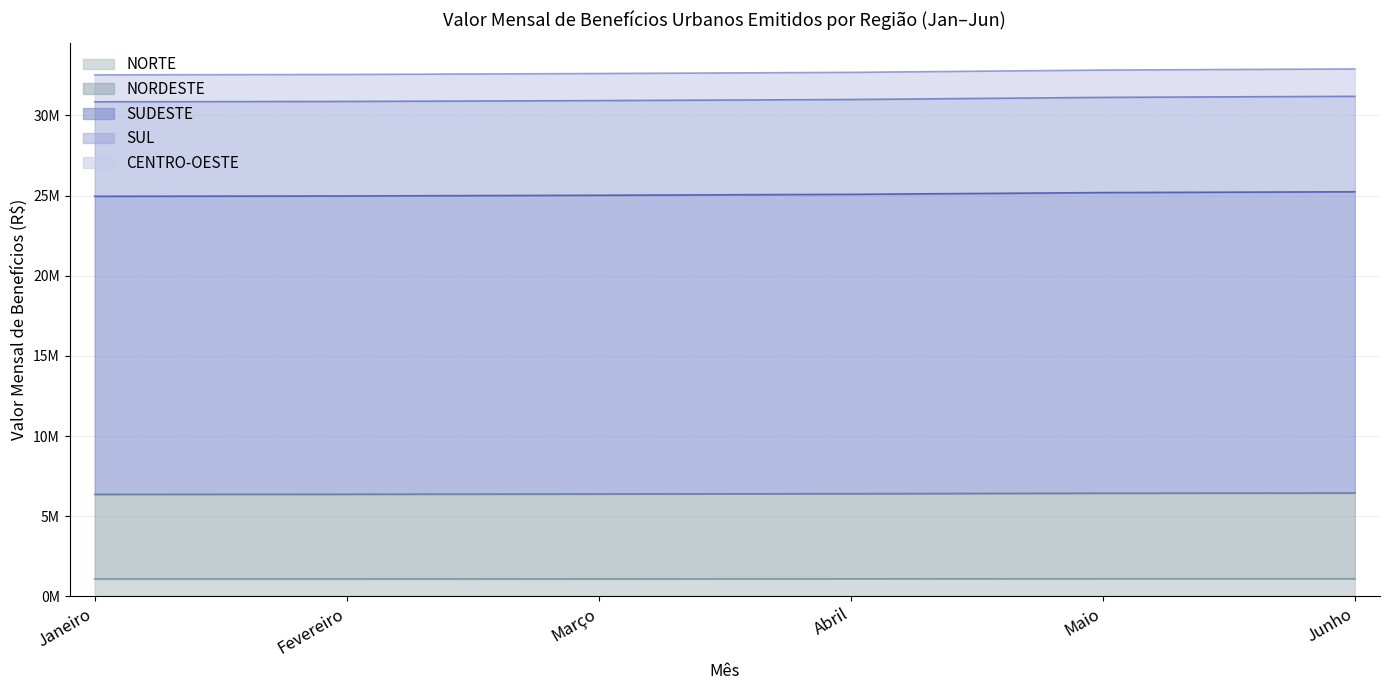

What is the difference between the second highest and minimum values in the NORDESTE series?

71246